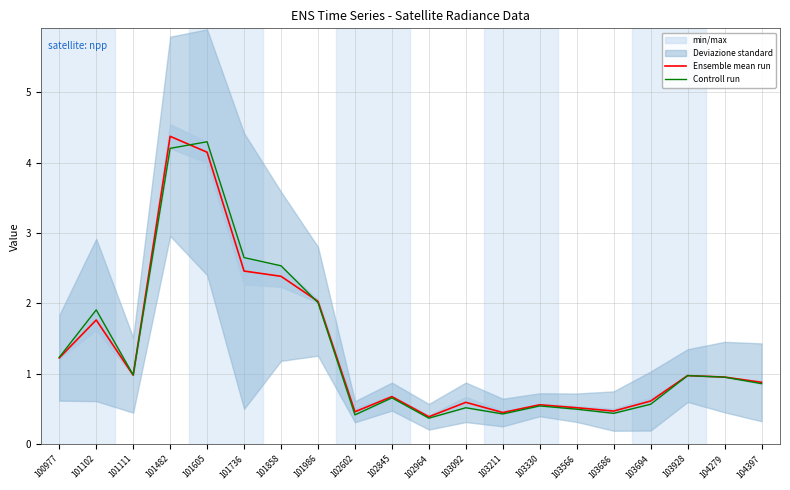

What is the maximum value shown in the chart?

4.4